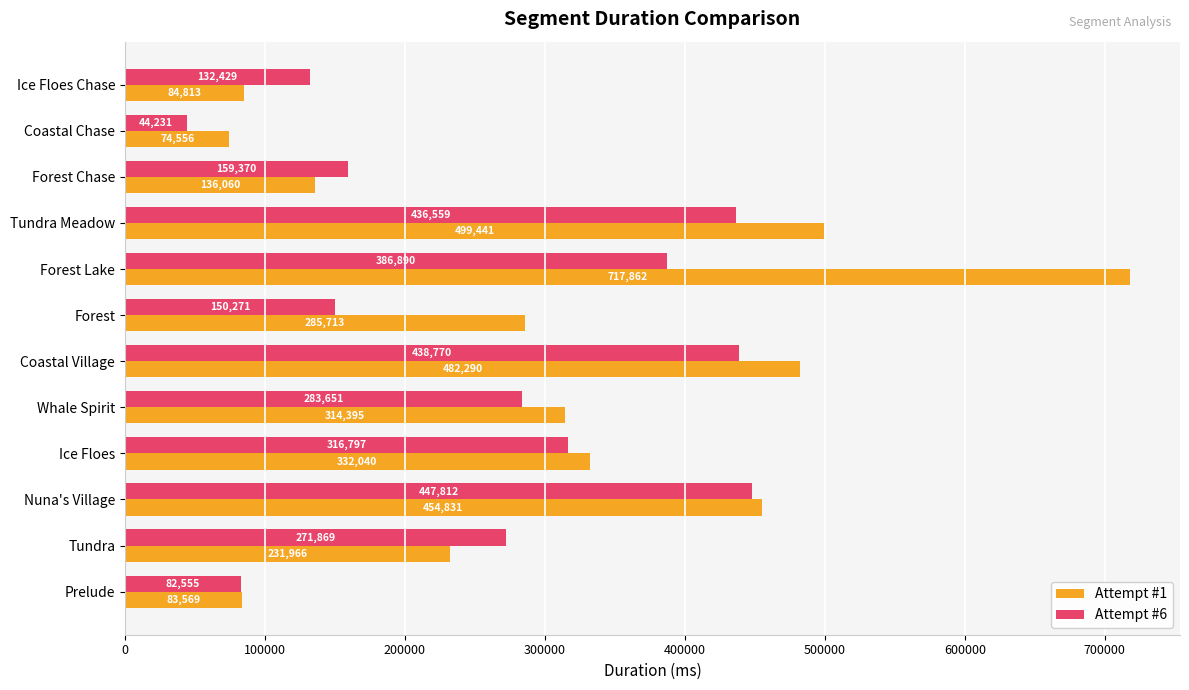

At which category does the chart reach its peak across all series?

Forest Lake